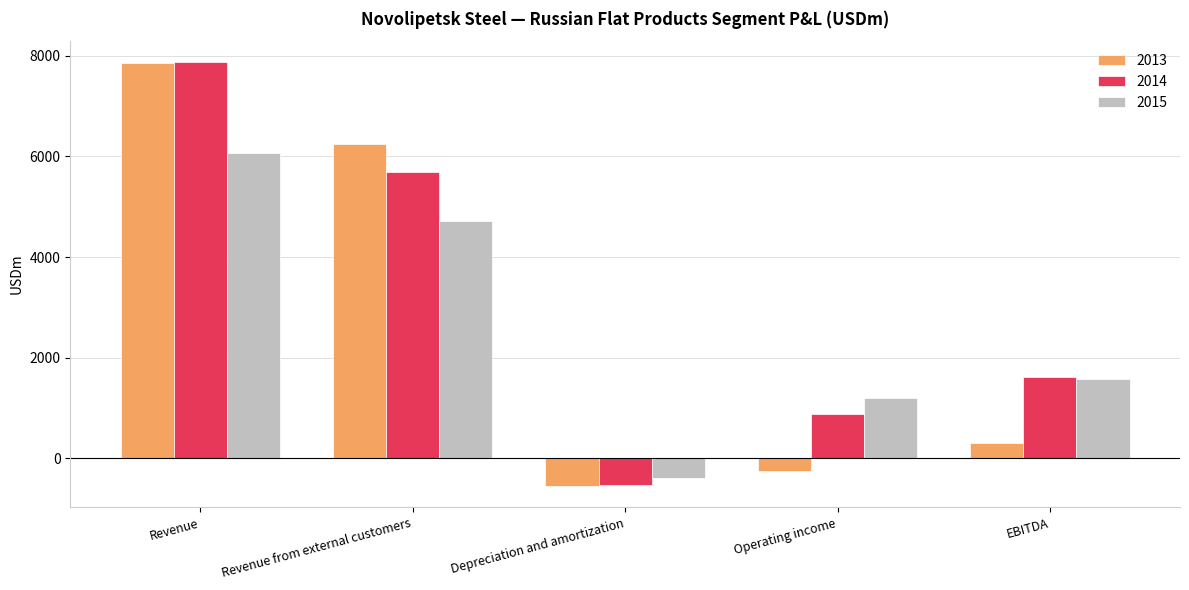

At which category is the sum across all series the highest?

Revenue